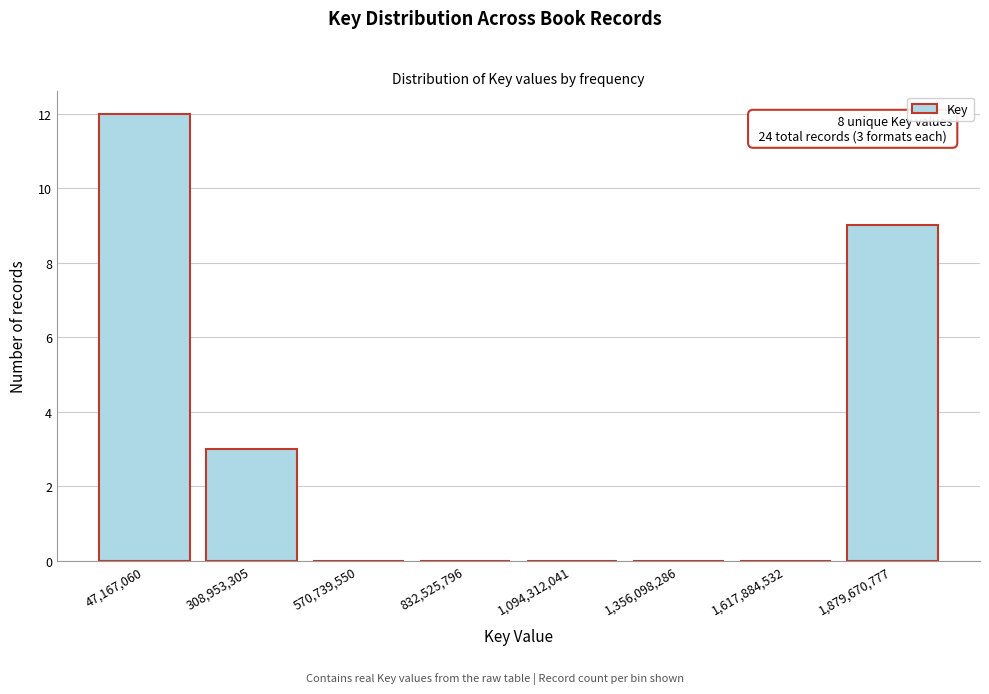

Reading left to right, what are all the values shown in this chart?

47,167,060=12	308,953,305=3	570,739,550=0	832,525,796=0	1,094,312,041=0	1,356,098,286=0	1,617,884,532=0	1,879,670,777=9